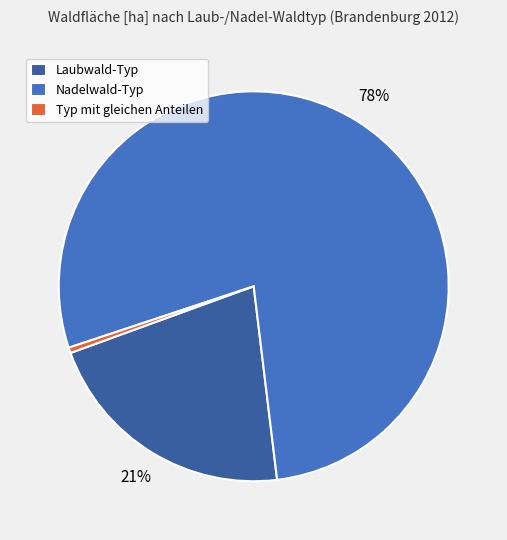

Is there a majority slice in this chart?

Yes